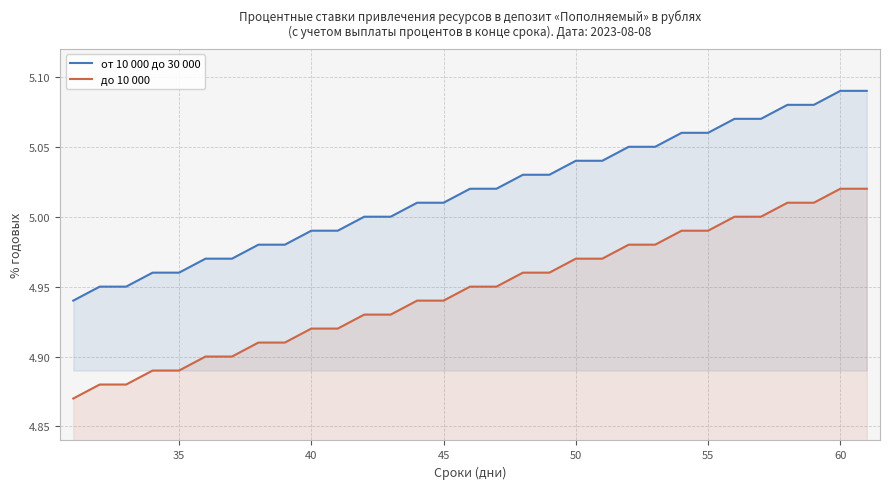

How many categories are shown in the chart?

31